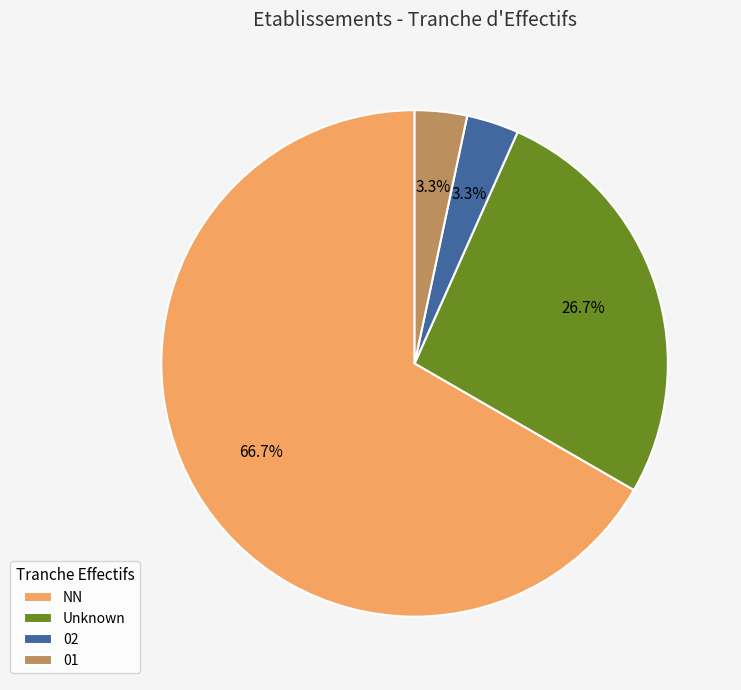

What is the total percentage of 02 and Unknown?

30.0%